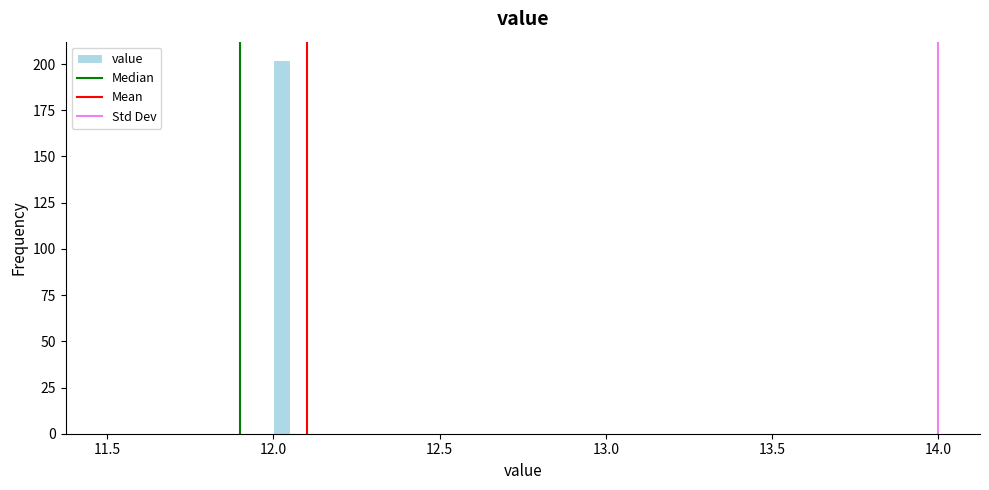

Around what value on the x-axis is the tallest bar? Give the approximate position of its centre, as read against the axis.

12.05